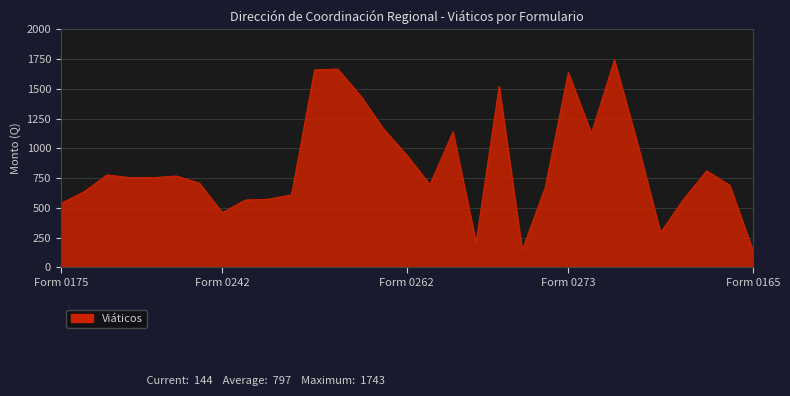

What is the greatest value displayed?

1743.0